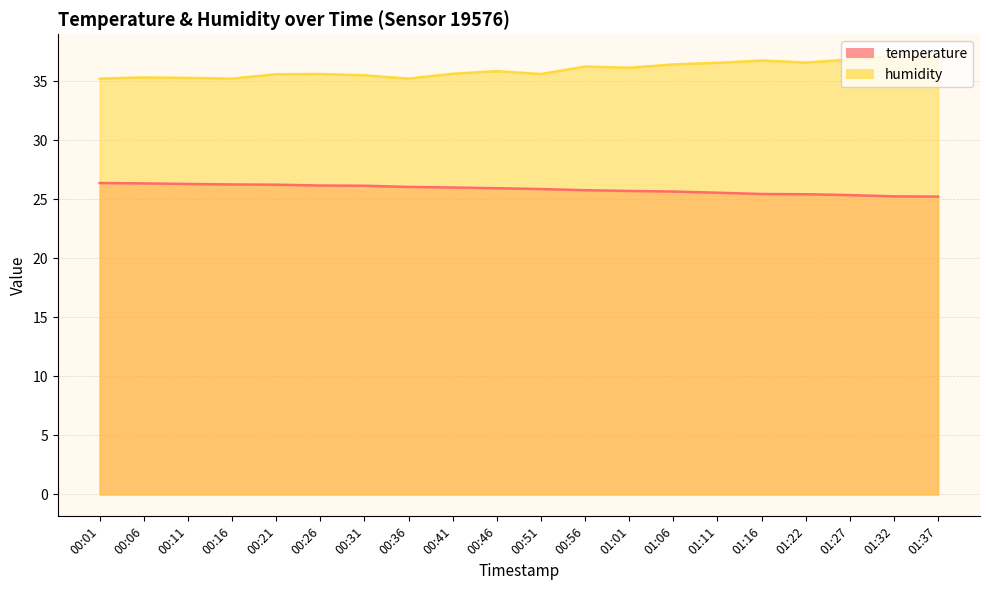

The value of temperature at 01:11 is 15.6. True or false?

False